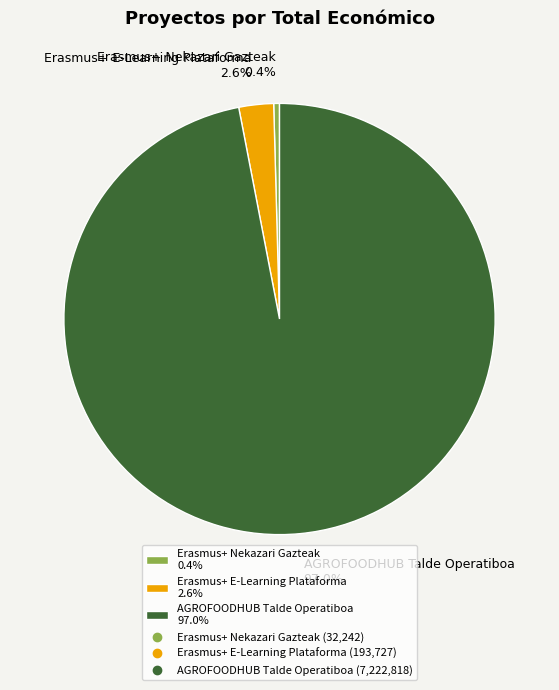

Count the number of slices in the pie.

3